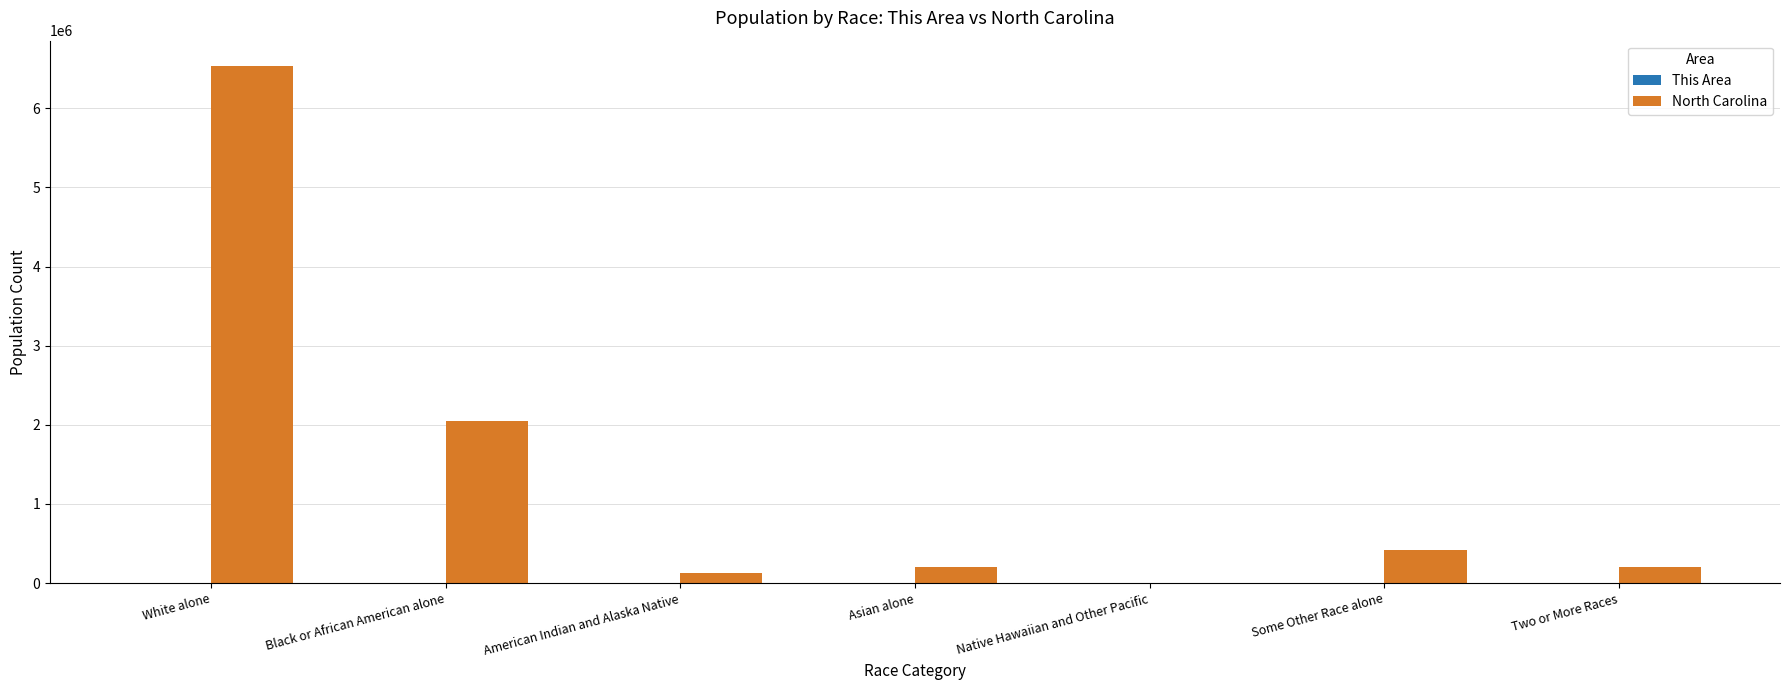

How many groups of bars are there?

7